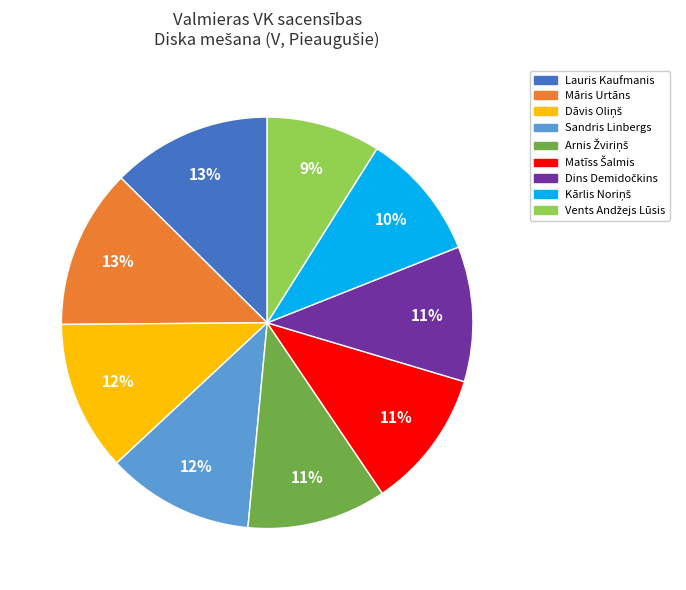

To the nearest percent, what is the difference between the largest and smallest slice percentages?

4%